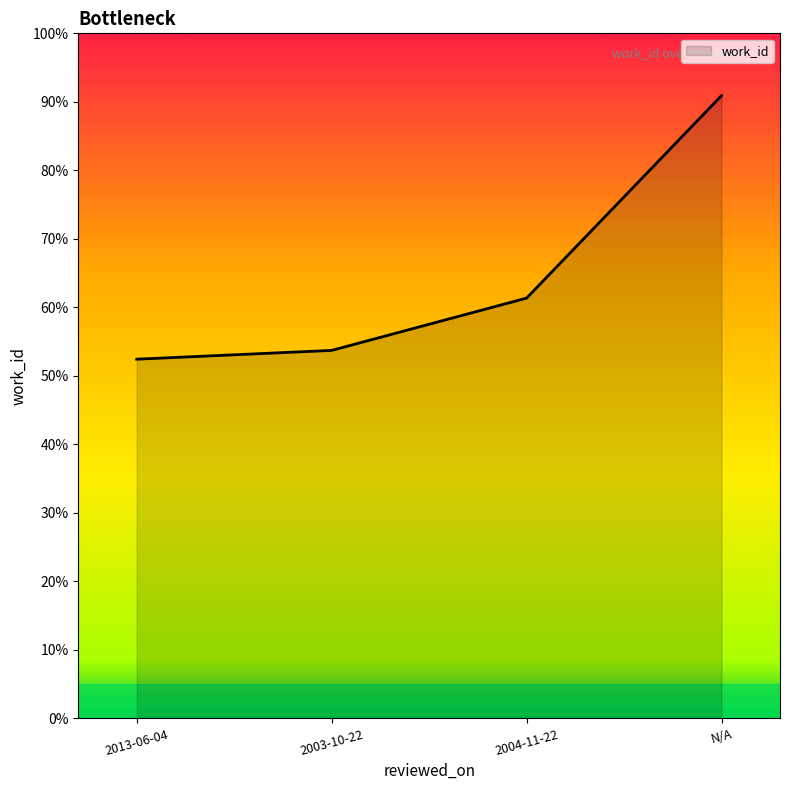

Is it true that the value at 2013-06-04 is 23.9?

False